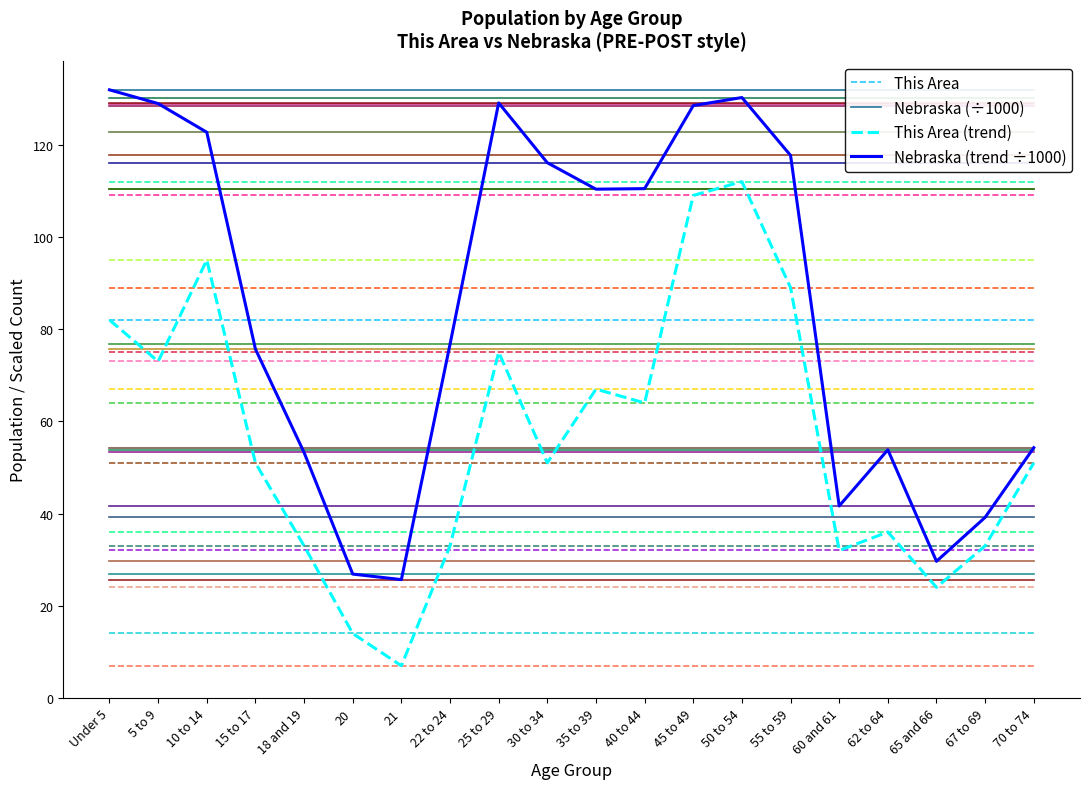

Does the chart have visible grid lines?

No